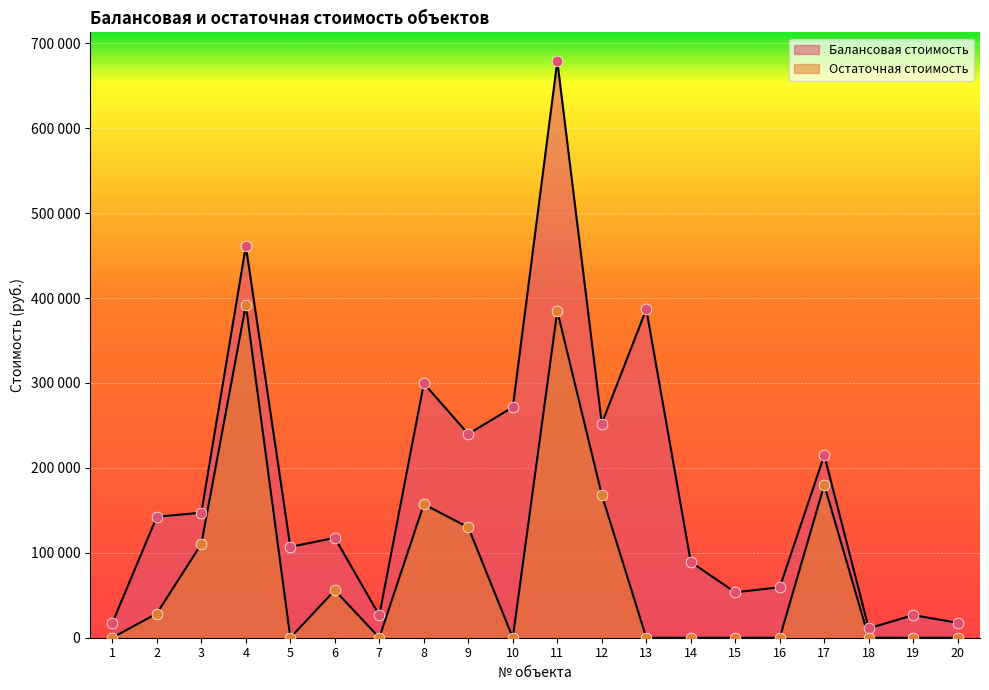

Which series has the largest total across all categories?

Балансовая стоимость